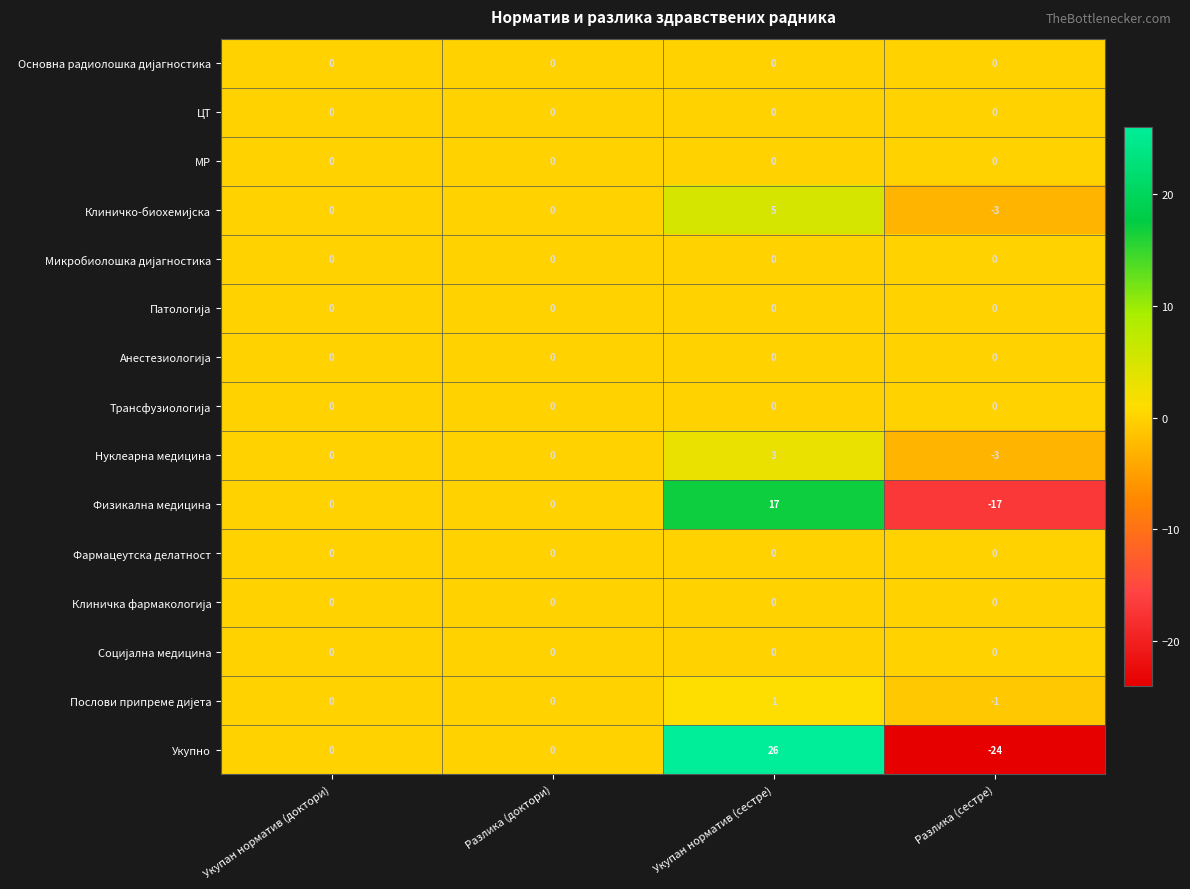

Between Разлика (доктори) and Укупан норматив (сестре), which series saw the biggest shift?

Укупно